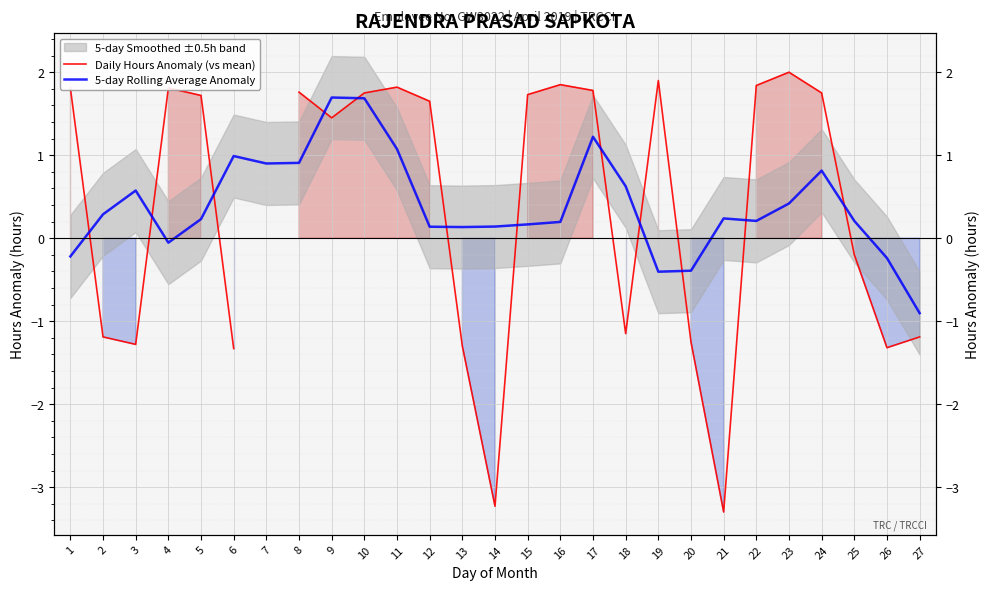

Which has a higher value, 8 or 21?

8